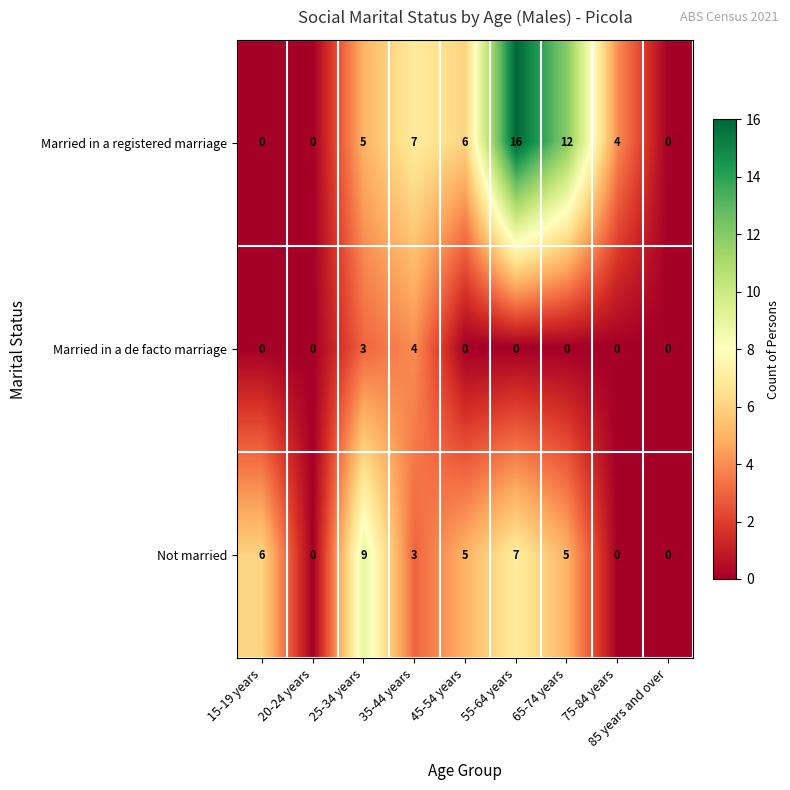

What is the total value across all series at 65-74 years?

17